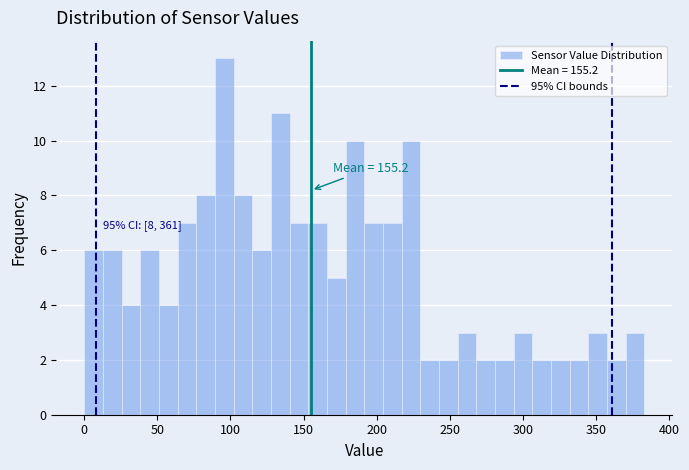

Around what value on the x-axis is the tallest bar? Give the approximate position of its centre, as read against the axis.

95